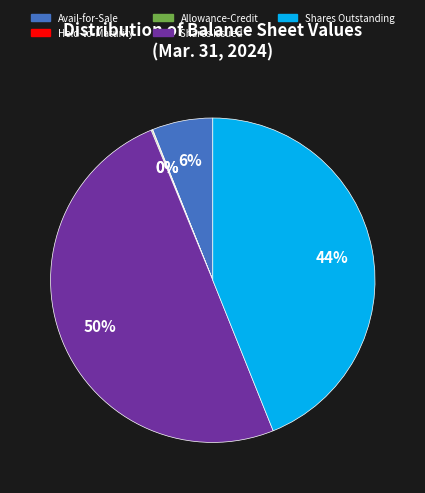

To the nearest percent, what is the average slice percentage?

20%